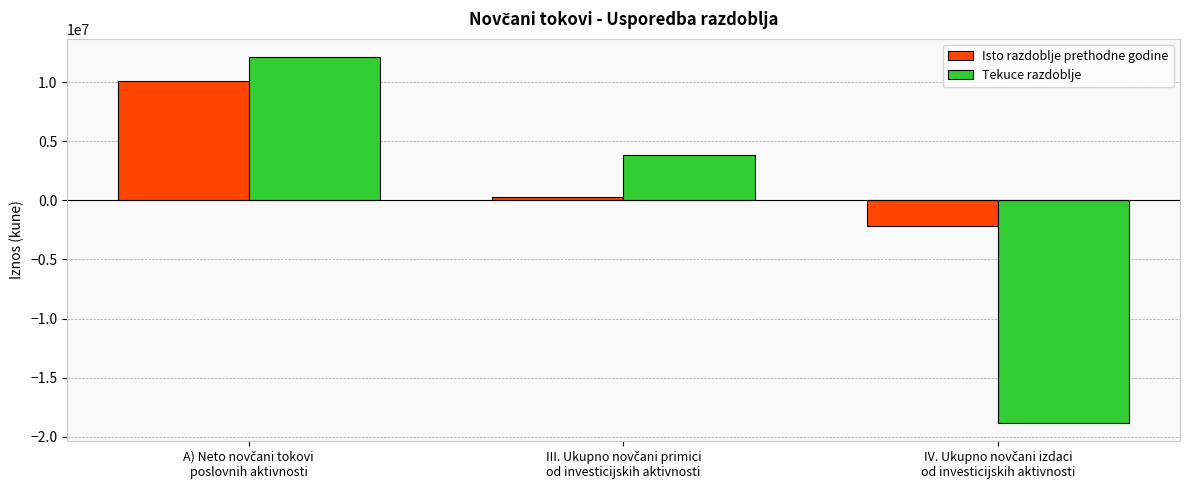

What are all the series names shown in the legend?

Isto razdoblje prethodne godine, Tekuce razdoblje